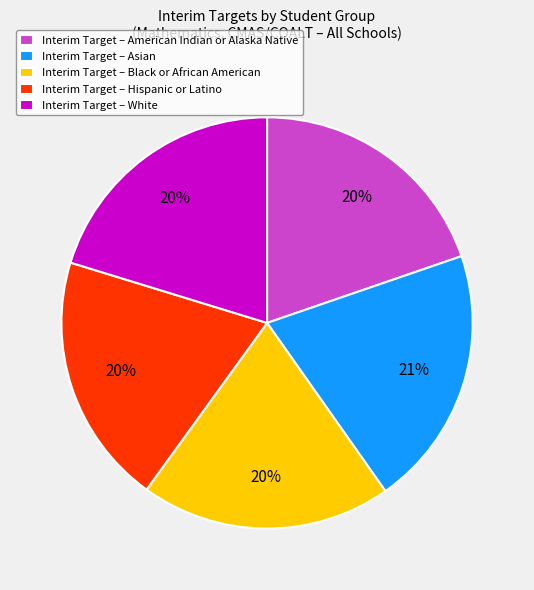

Is there any slice that represents more than half of the pie?

No